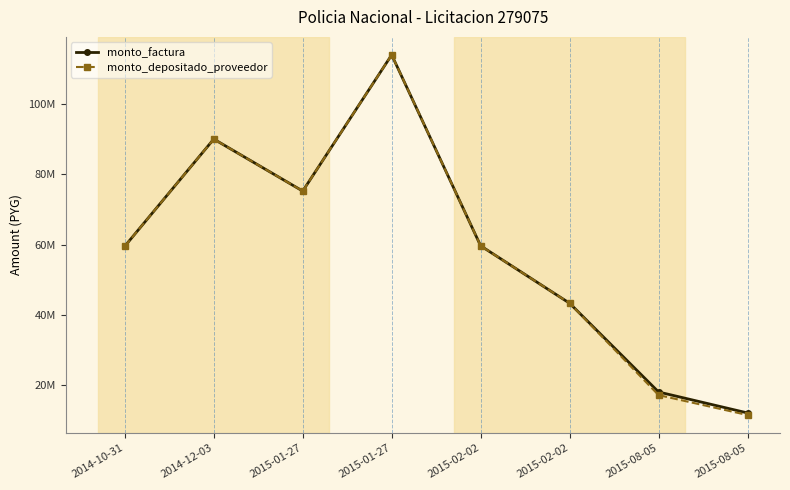

Where does the monto_factura series first go above 59625110?

2014-12-03